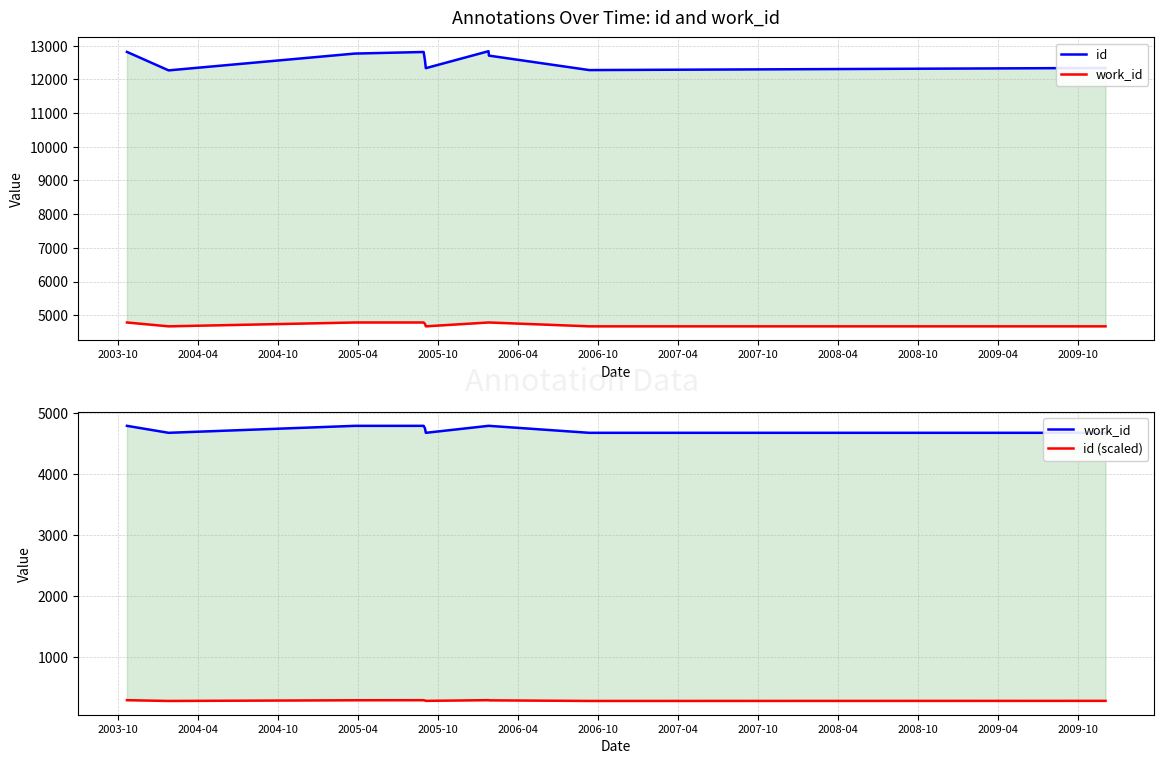

How many interior local valleys does the work_id series have?

2